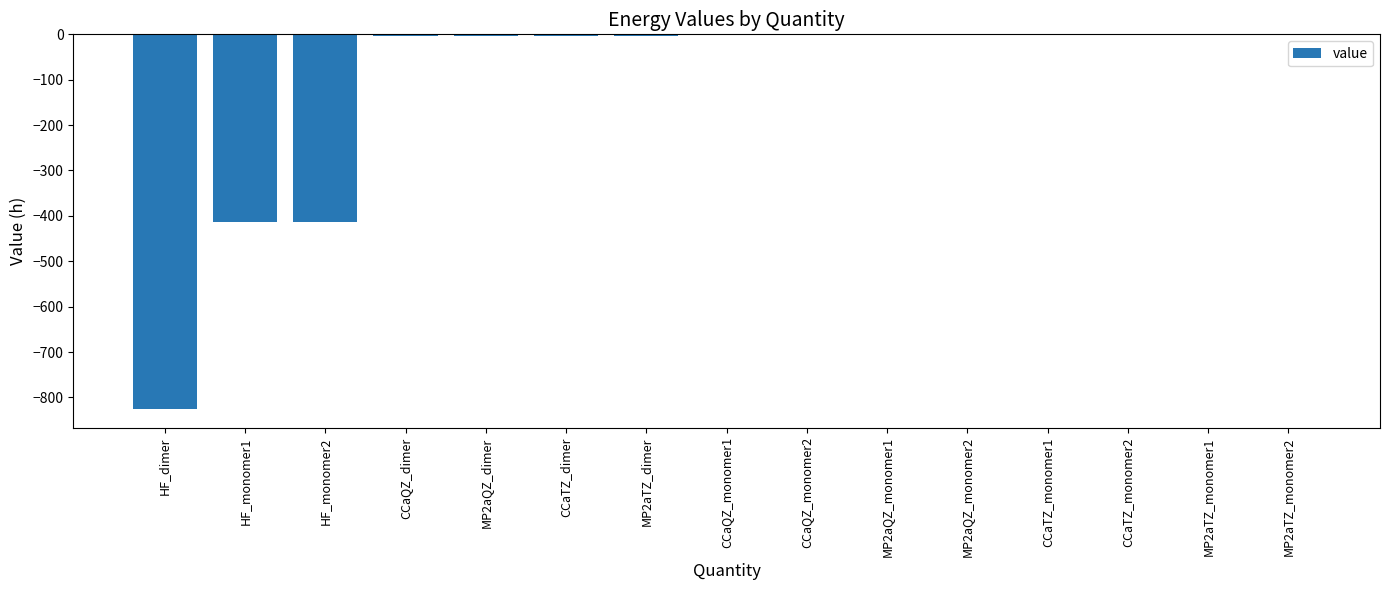

What is the difference between the values at CCaTZ_monomer2 and CCaQZ_monomer2?

0.1